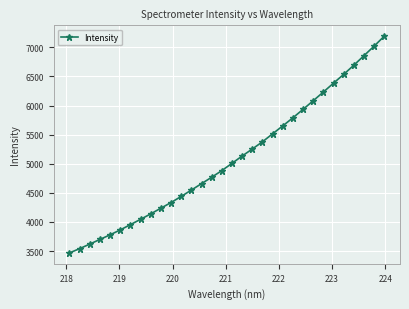

What is the minimum value shown in the chart?

3466.8